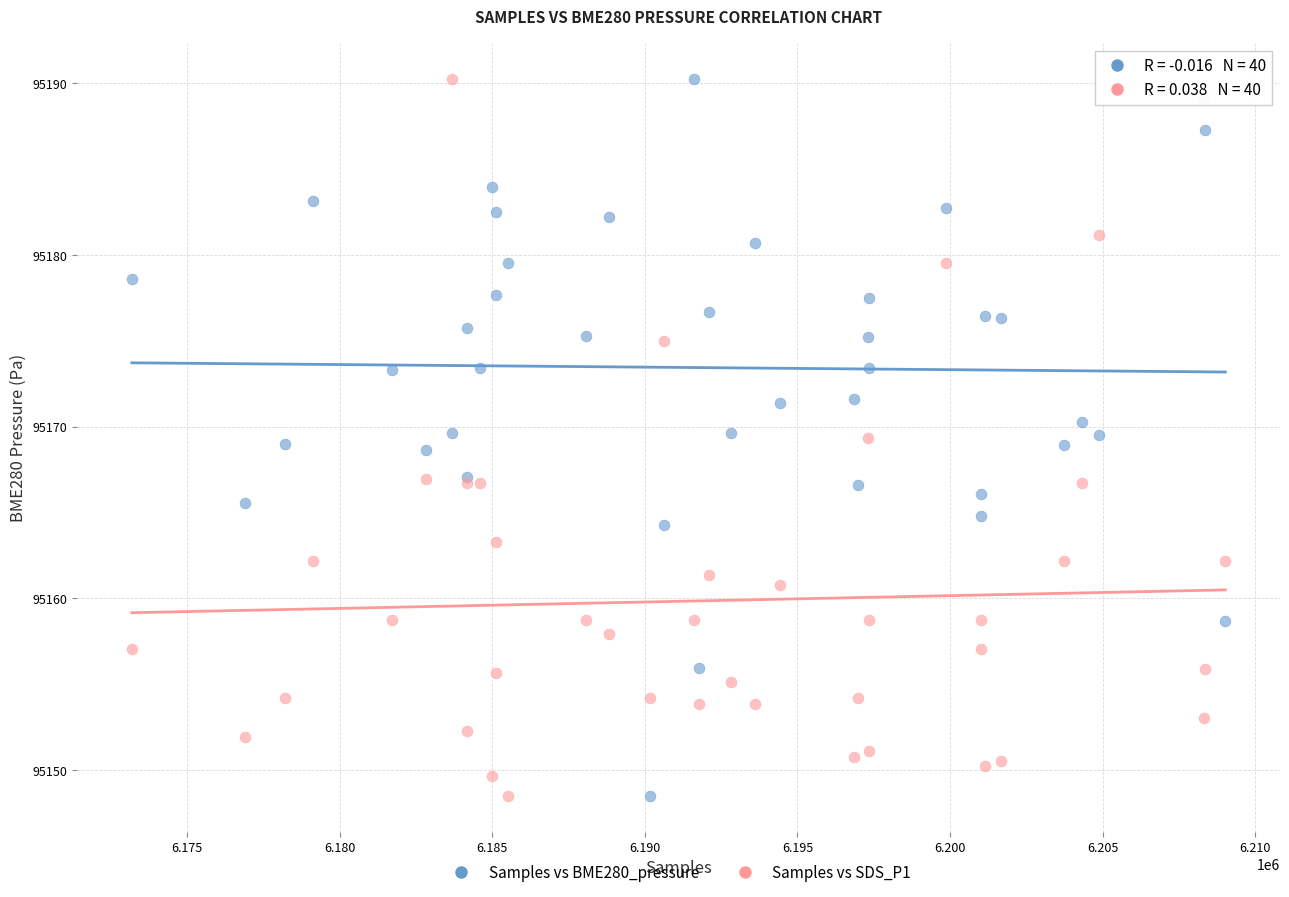

What is the X range (max minus min) for the scatter plot?

35829.0